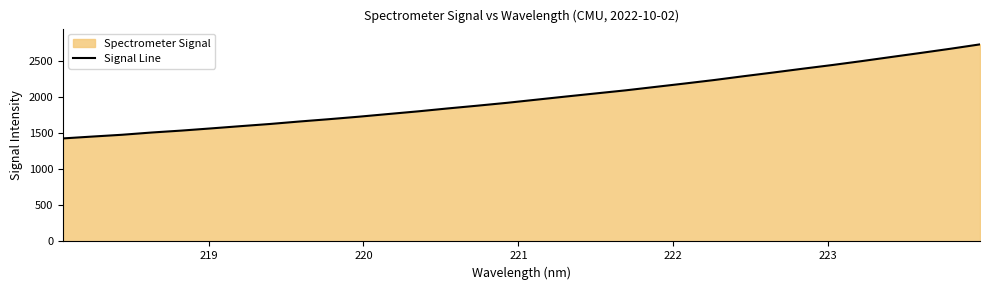

What is the difference between the maximum and minimum values?

1300.6